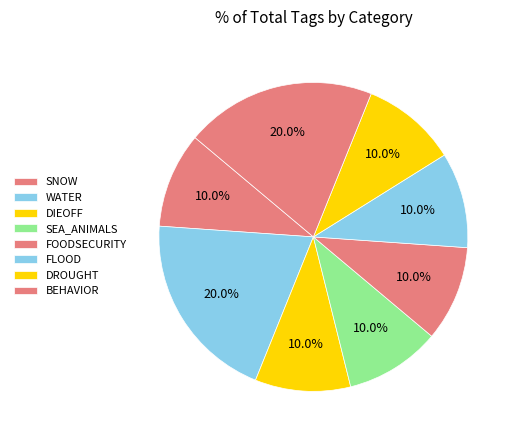

How many segments does this pie chart have?

8